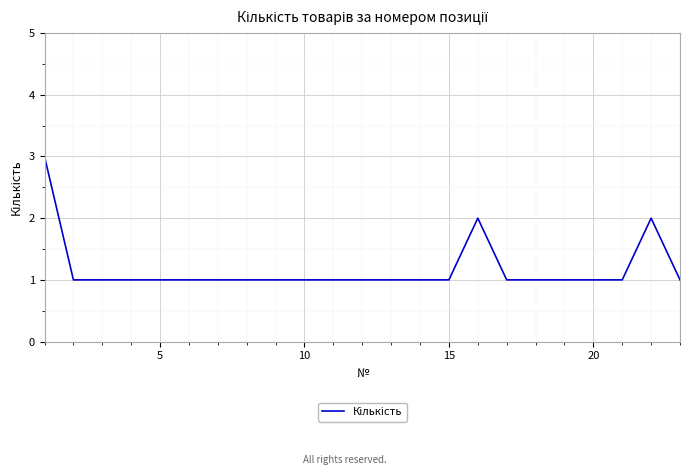

What is the maximum value shown in the chart?

3